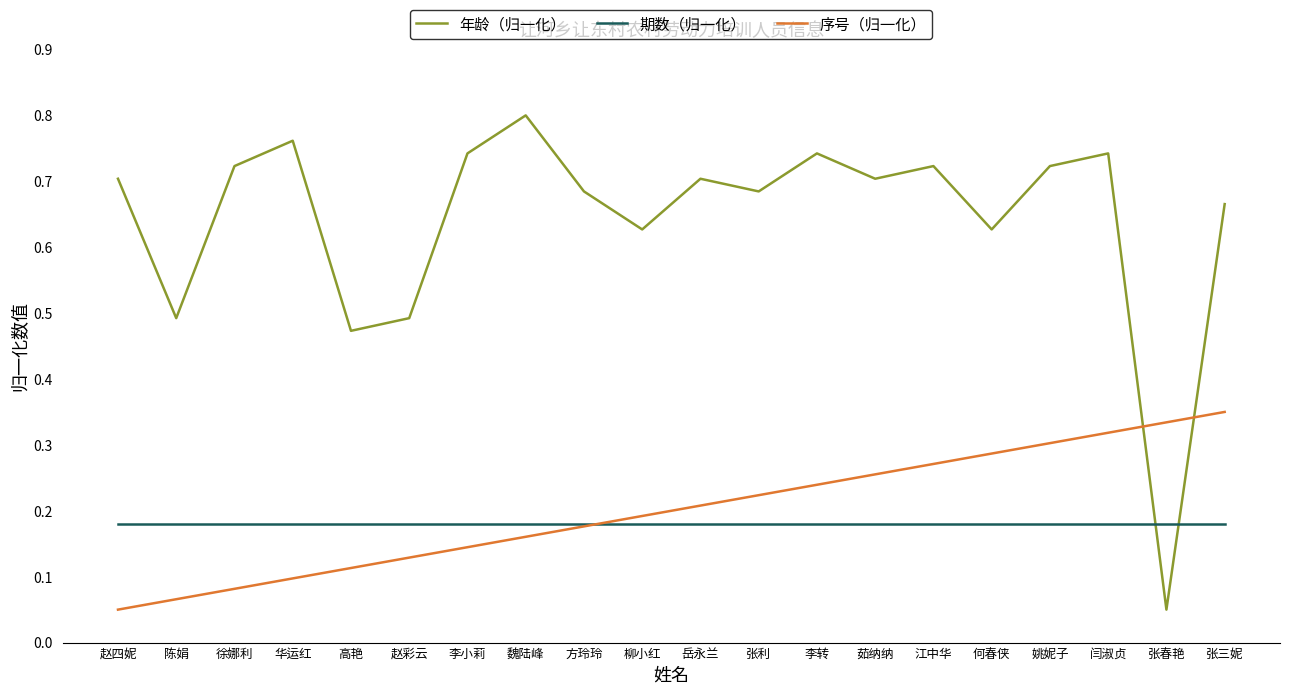

Which label corresponds to the largest value in the chart?

魏陆峰